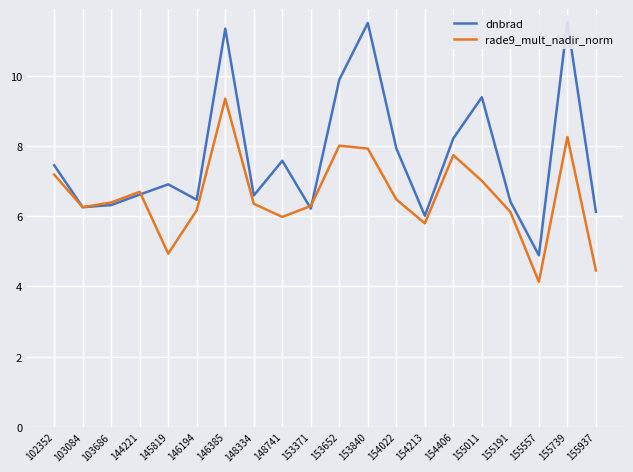

What is the lowest value of the rade9_mult_nadir_norm series?

4.1